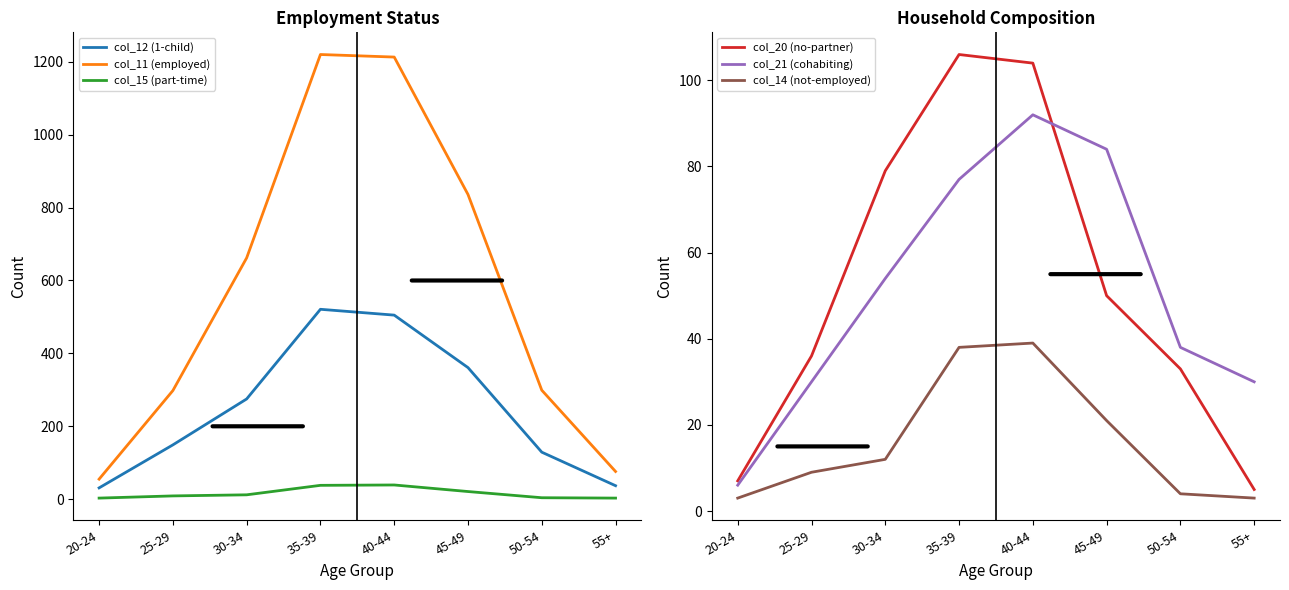

What is the smallest value displayed?

3